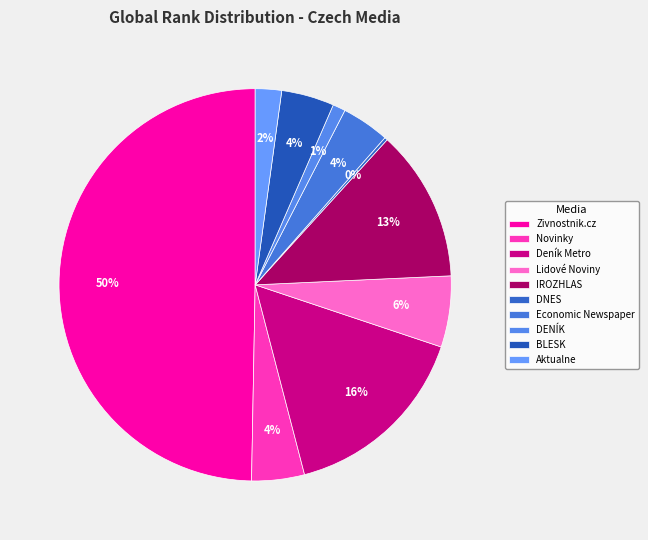

Do Economic Newspaper and Deník Metro together represent more than half of the pie?

No